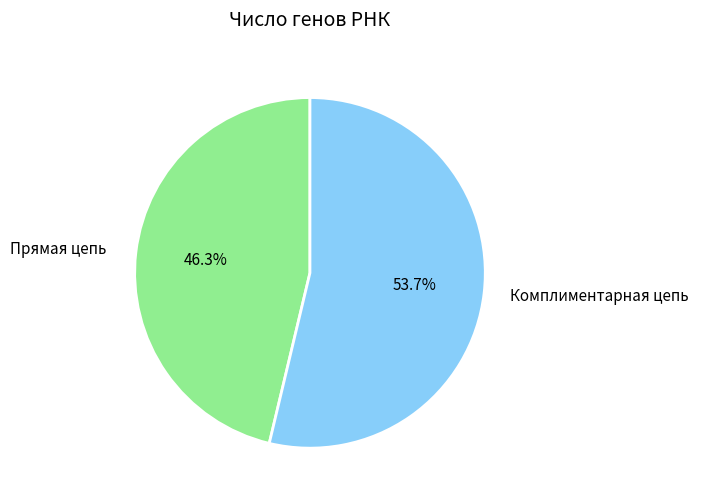

Combined, do Прямая цепь and Комплиментарная цепь account for over 50%?

Yes